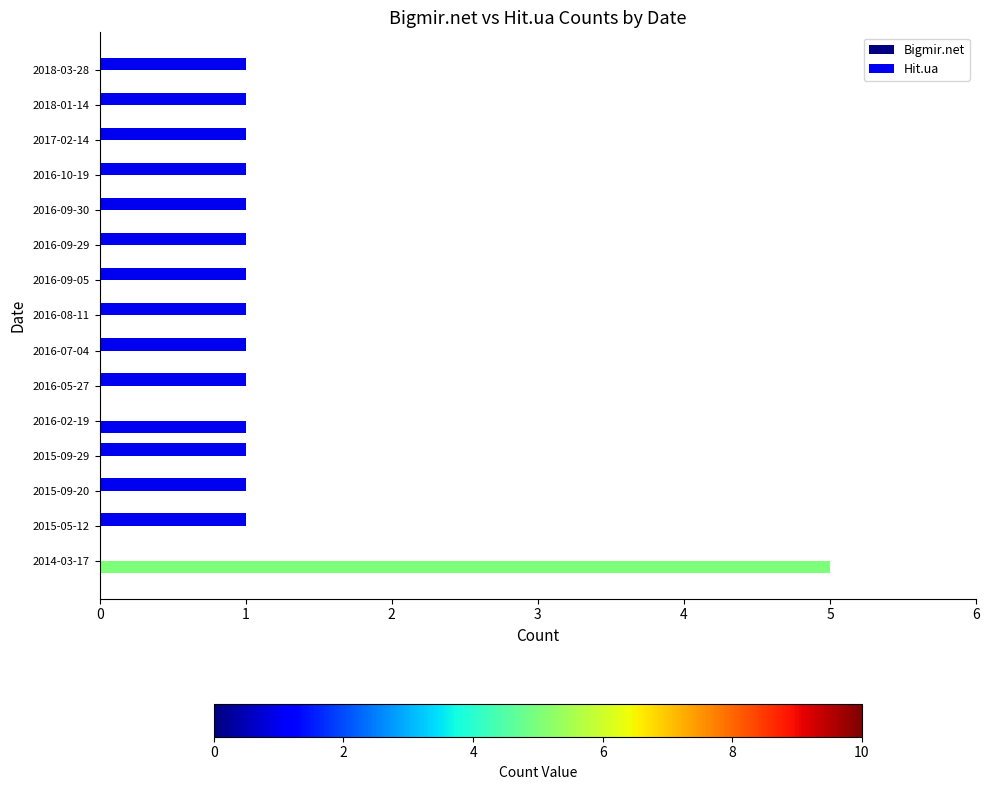

How many distinct data groups are displayed?

2